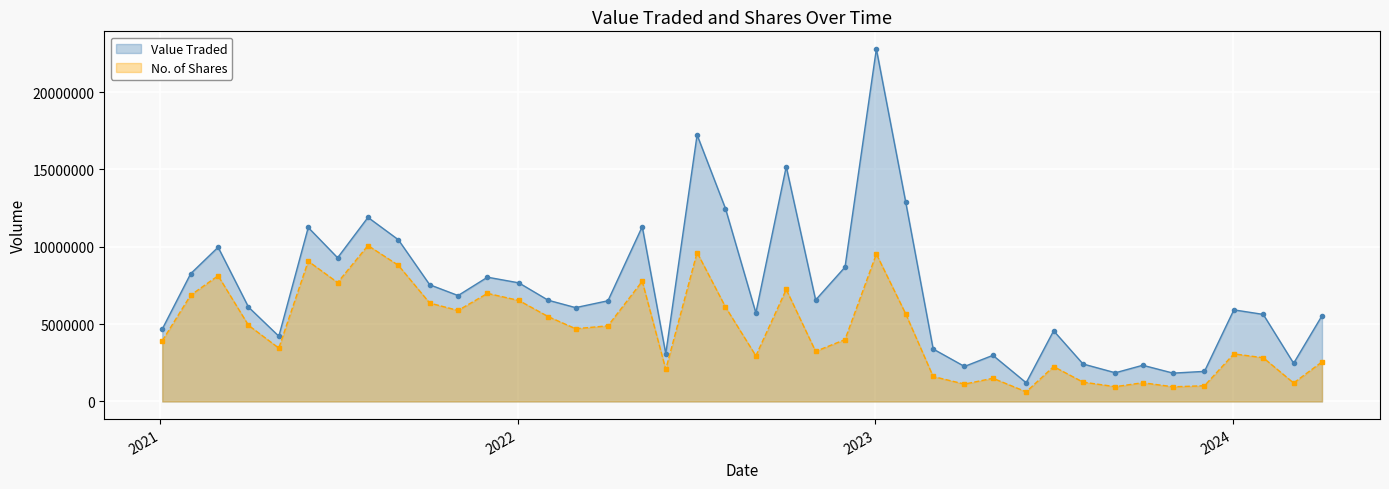

True or false: Value Traded and No. of Shares cross at least once.

False